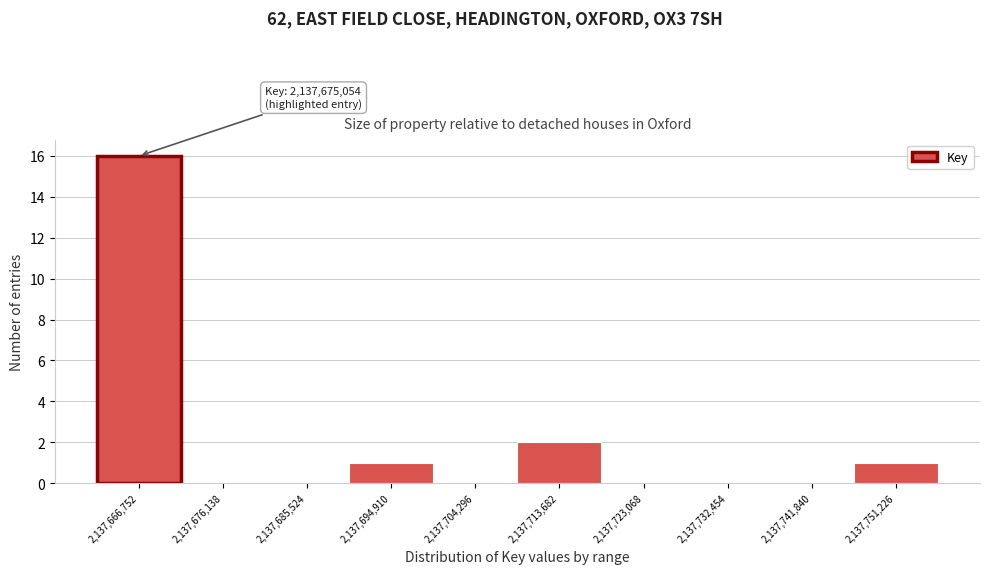

Reading left to right, extract all data points from this chart.

2,137,666,752=16	2,137,676,138=0	2,137,685,524=0	2,137,694,910=1	2,137,704,296=0	2,137,713,682=2	2,137,723,068=0	2,137,732,454=0	2,137,741,840=0	2,137,751,226=1